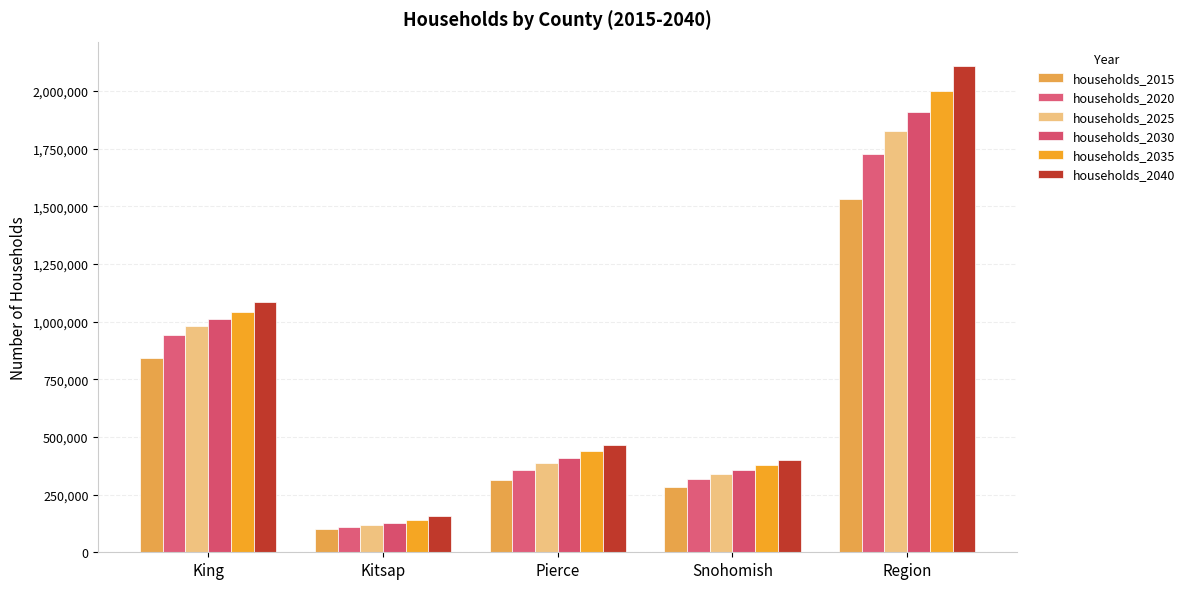

At which label does households_2040 reach its minimum?

Kitsap